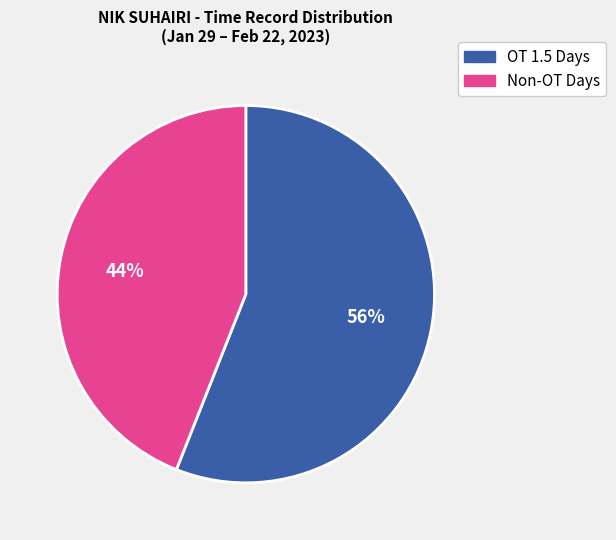

To the nearest percent, what is the combined percentage of Non-OT Days and OT 1.5 Days?

100%